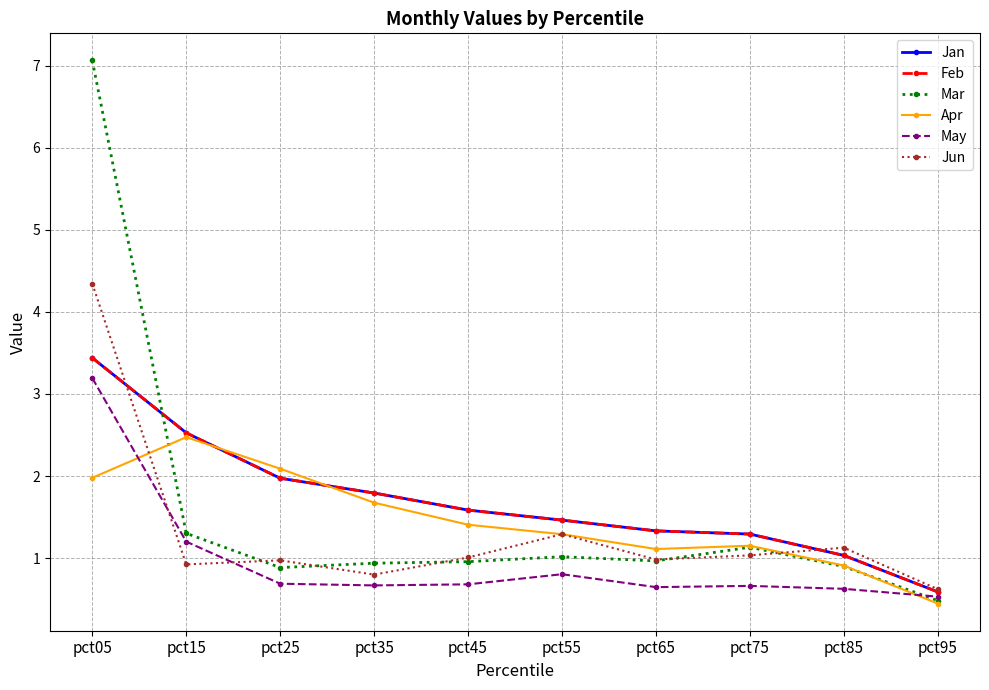

Is this an area chart (filled region under the line)?

No